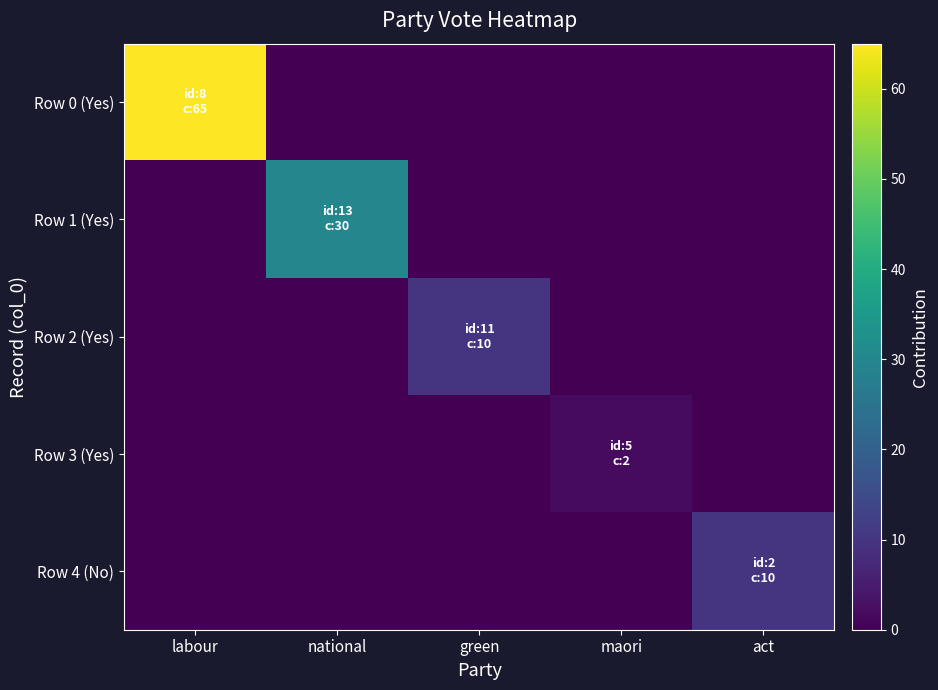

Which label corresponds to the largest value in the chart?

labour